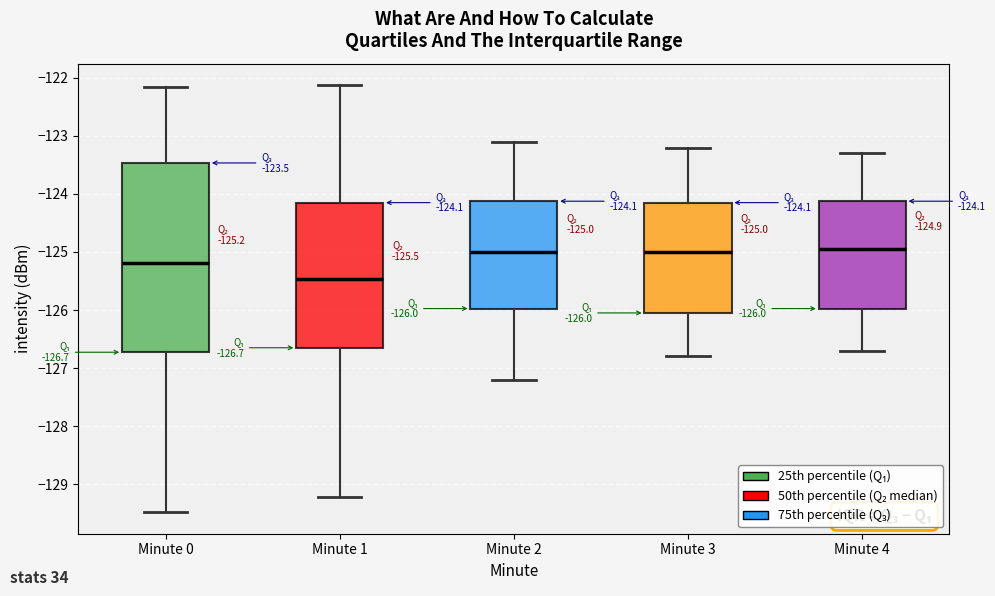

Which box is the tallest, from its lower edge to its upper edge?

Minute 0